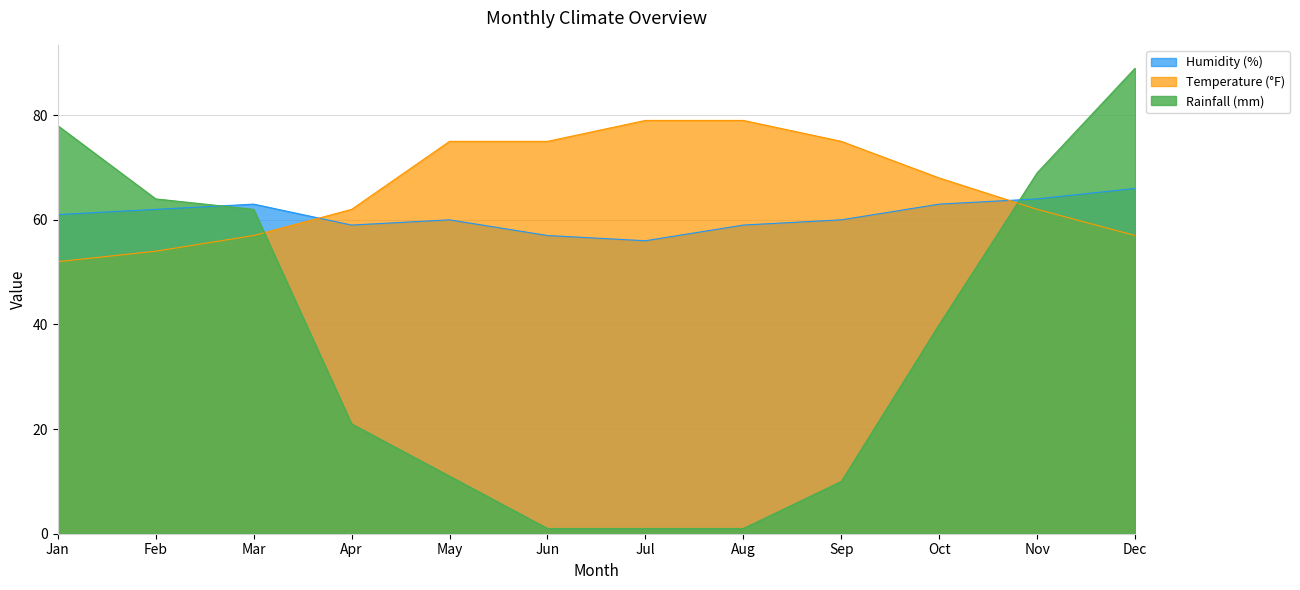

What are all the series names shown in the legend?

Humidity (%), Temperature (°F), Rainfall (mm)